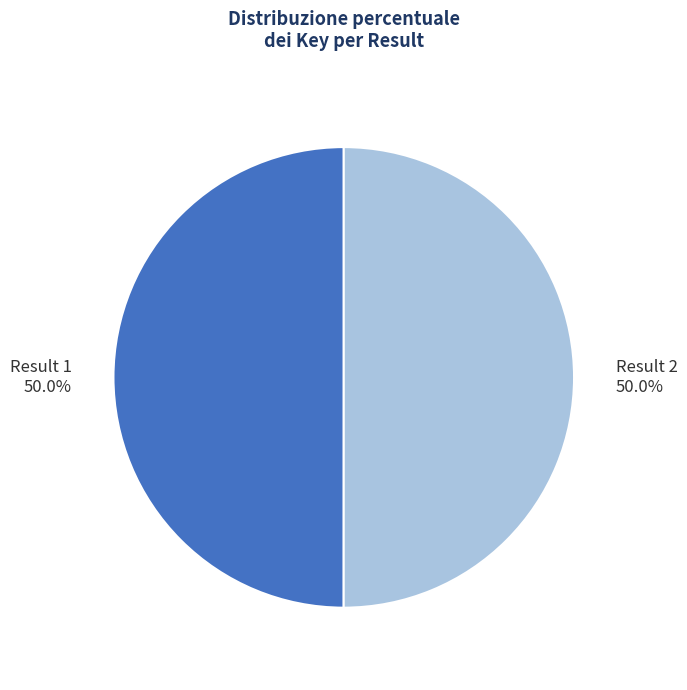

How many slices are in this pie chart?

2